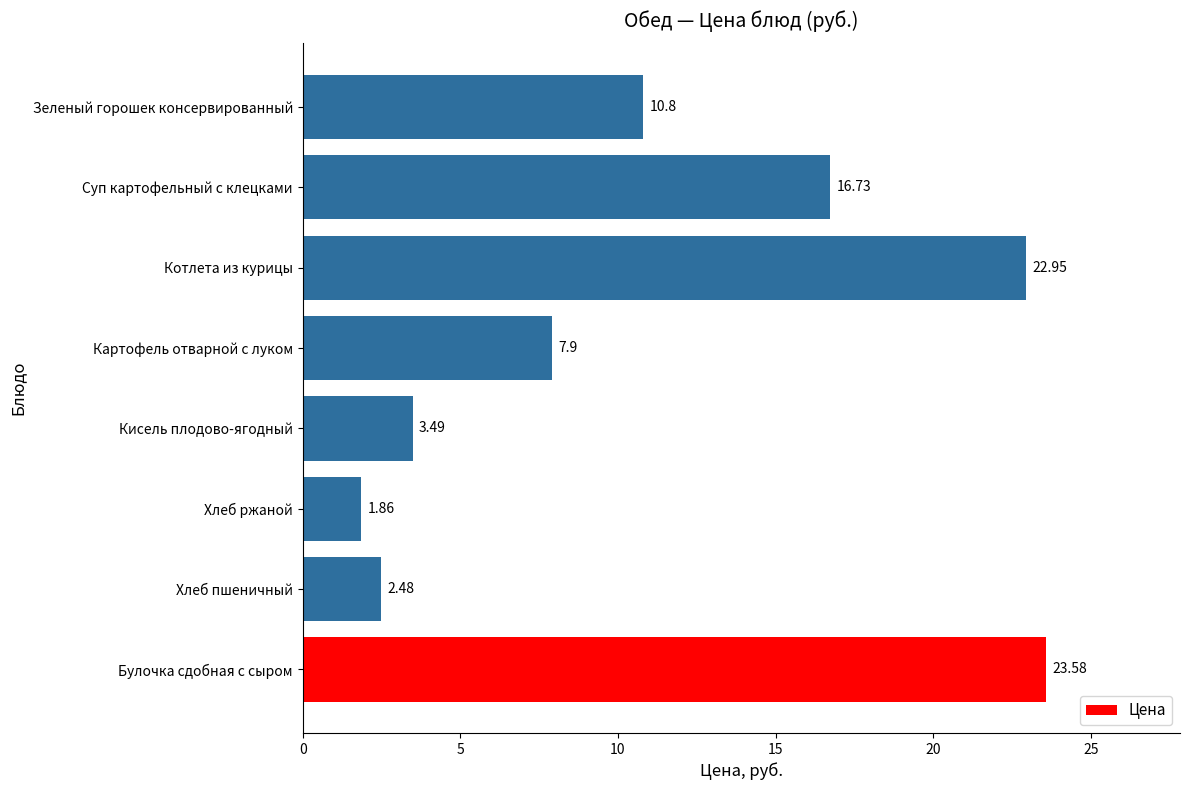

Which category has the highest value across all series?

Булочка сдобная с сыром